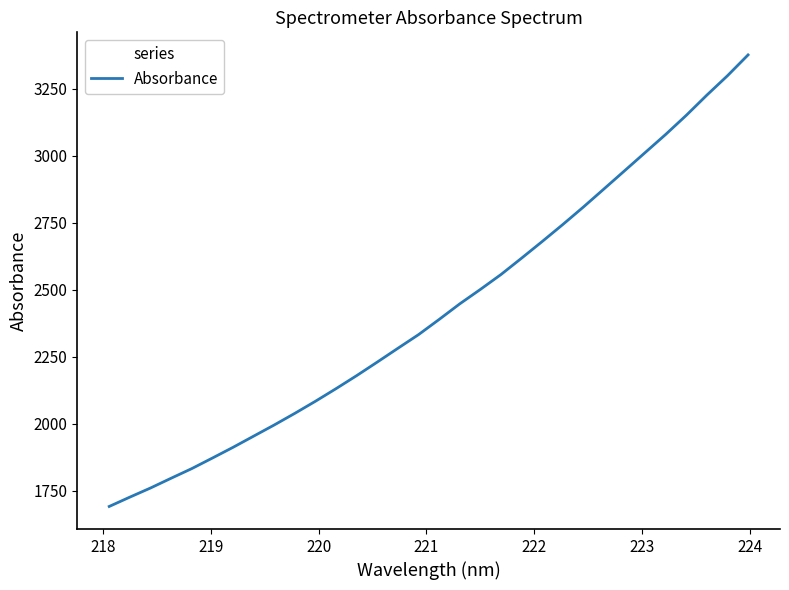

What is the smallest value displayed?

1690.7